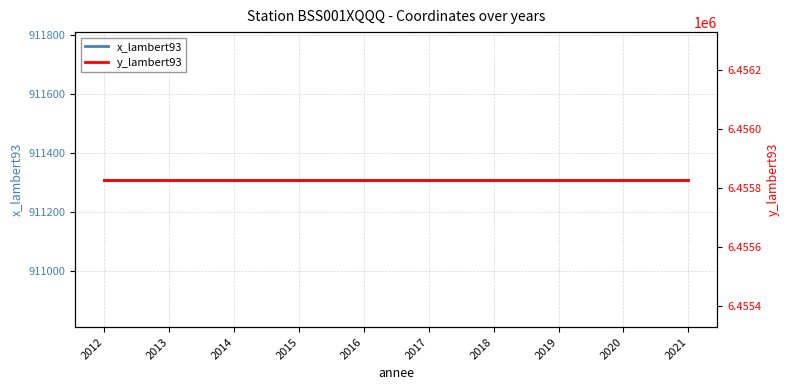

What is the sum of the y_lambert93 values at 2018 and 2017?

12911658